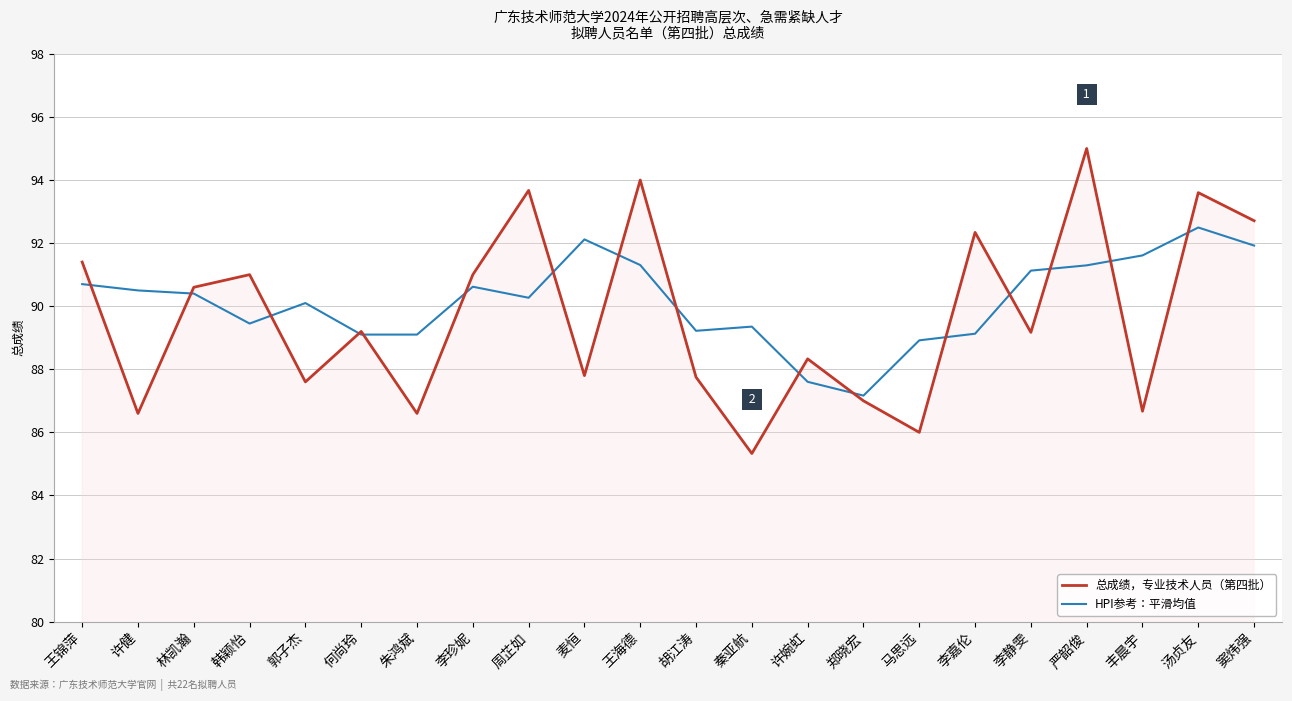

What are all the series names shown in the legend?

总成绩，专业技术人员（第四批）, HPI参考：平滑均值